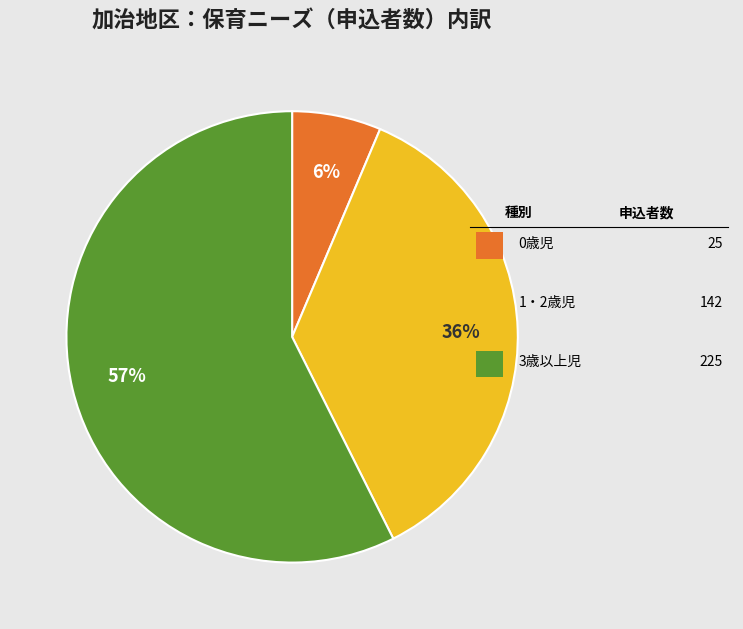

Does any single category account for the majority?

Yes